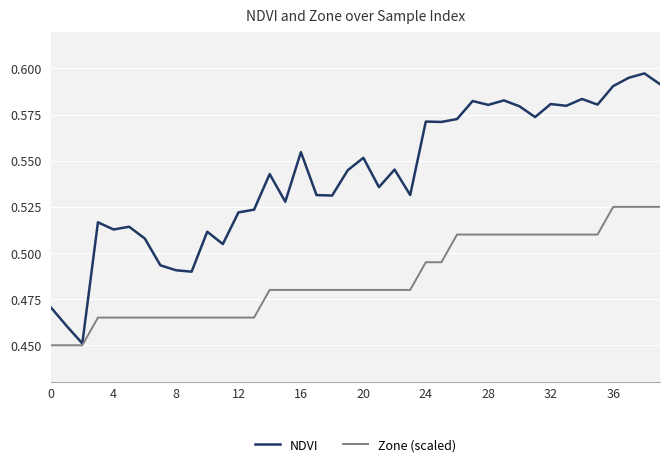

Rank the series by their maximum value, from lowest to highest.

Zone (scaled), NDVI